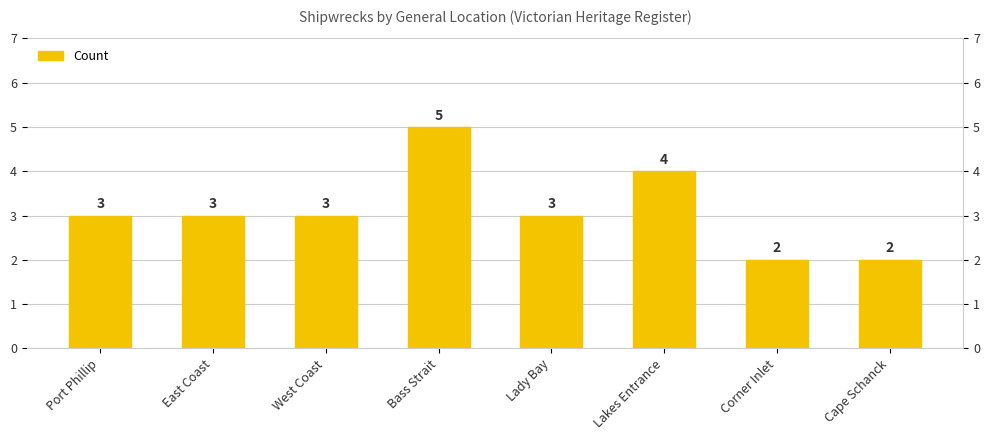

What is the label of the 2nd bar from the left?

East Coast